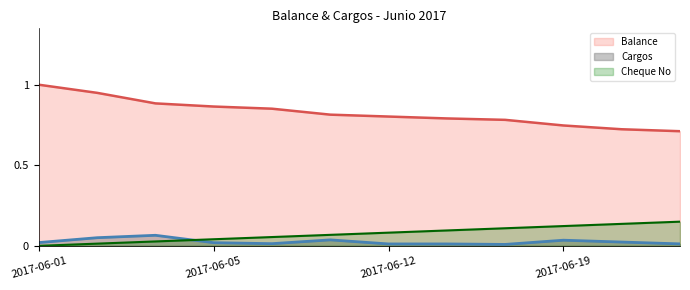

How many intersections are there between Cargos and Cheque No?

1